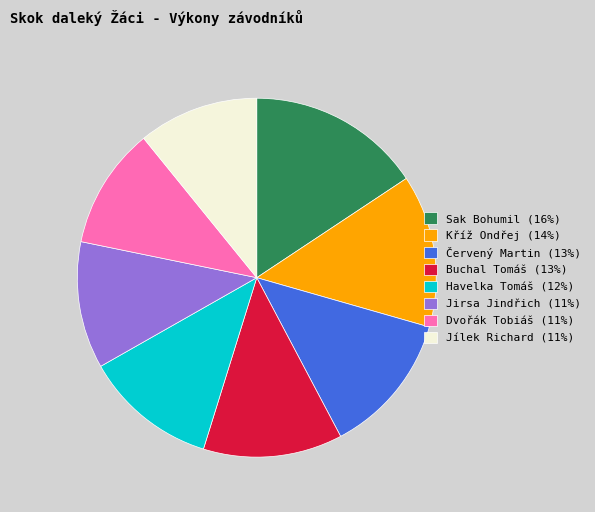

Between Sak Bohumil (16%) and Jirsa Jindřich (11%), which is larger?

Sak Bohumil (16%)